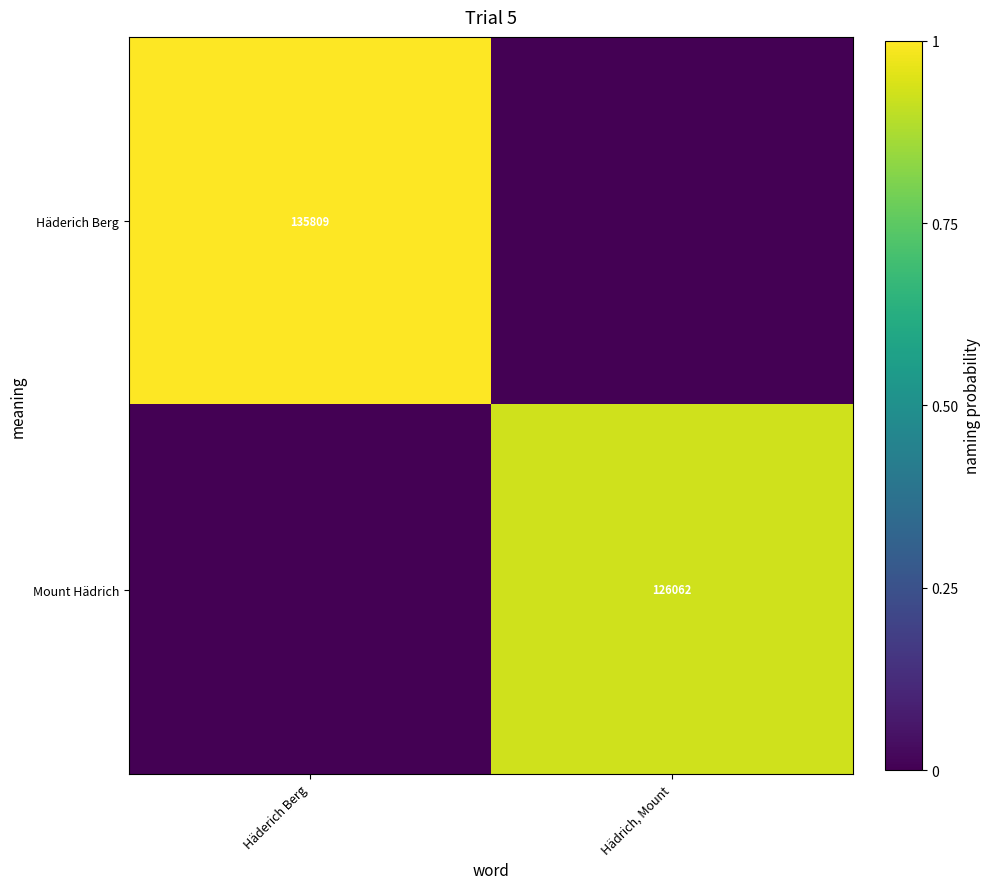

The Häderich Berg series shows 54050 at Häderich Berg. True or false?

False